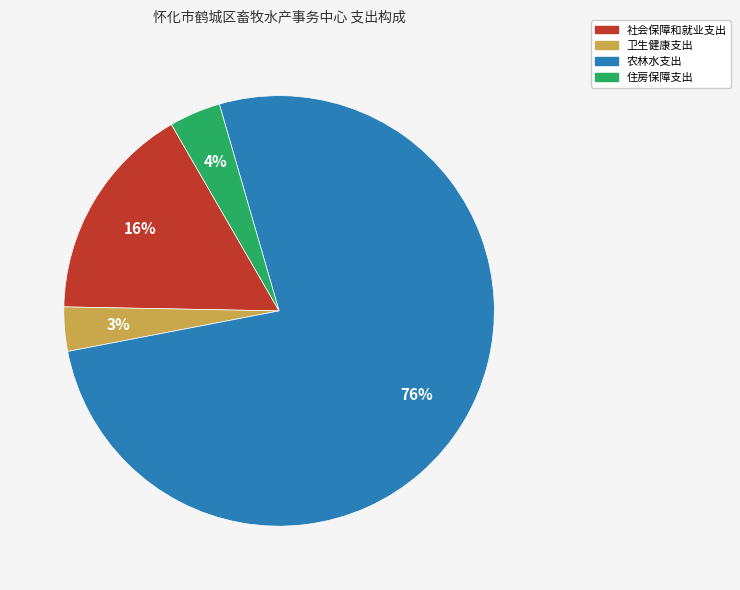

To the nearest percent, what is the difference between the 农林水支出 and 住房保障支出 slice percentages?

73%